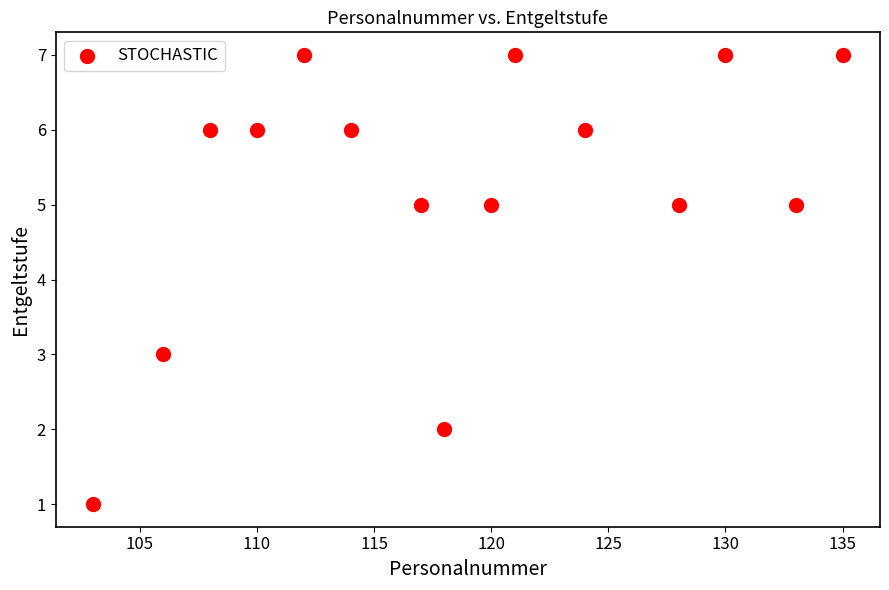

What is the range of X values (max minus min)?

32